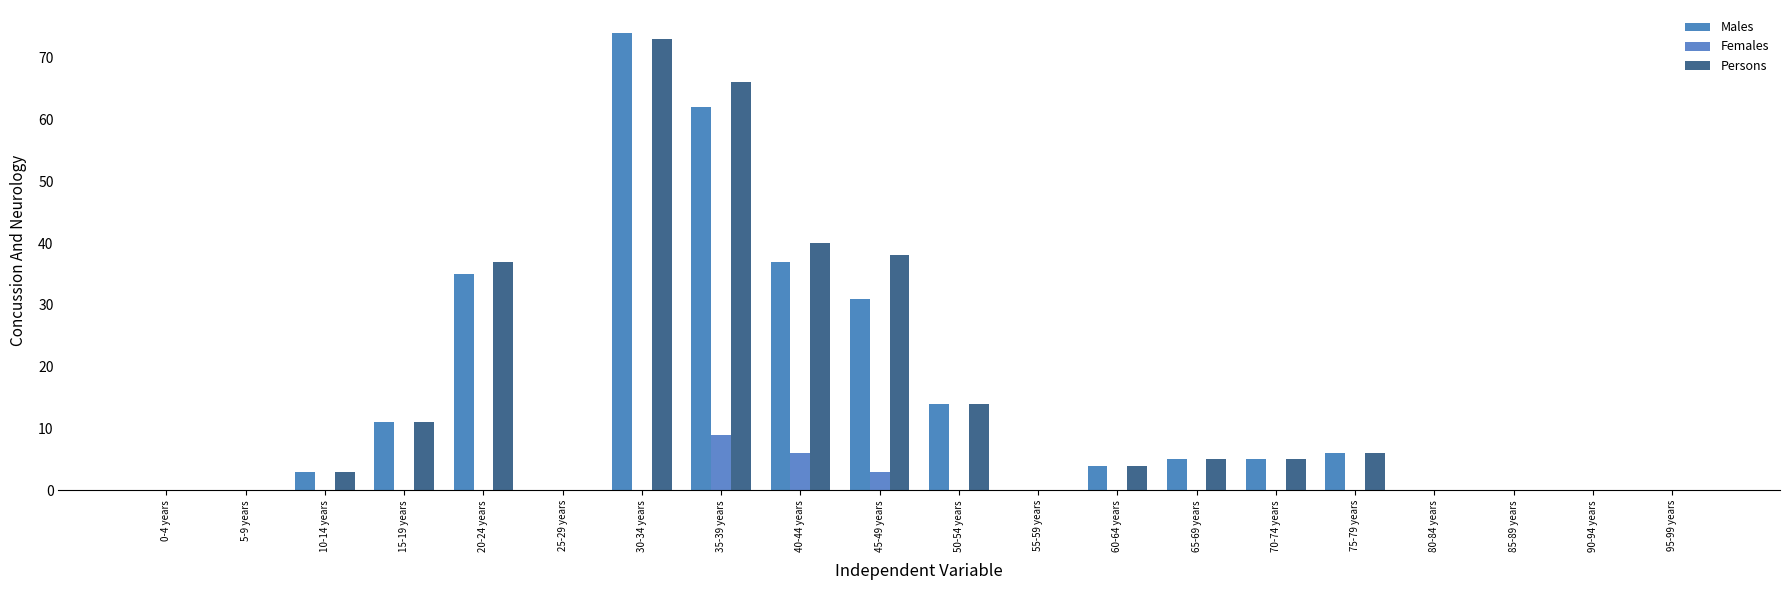

What is the greatest value displayed?

74